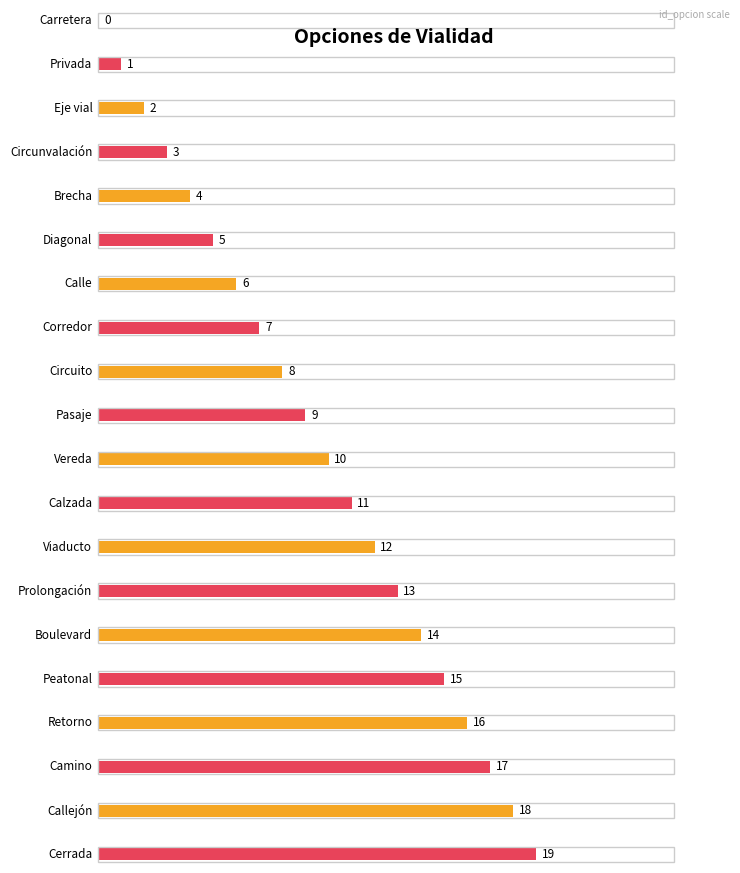

Which category has the highest value across all series?

Cerrada